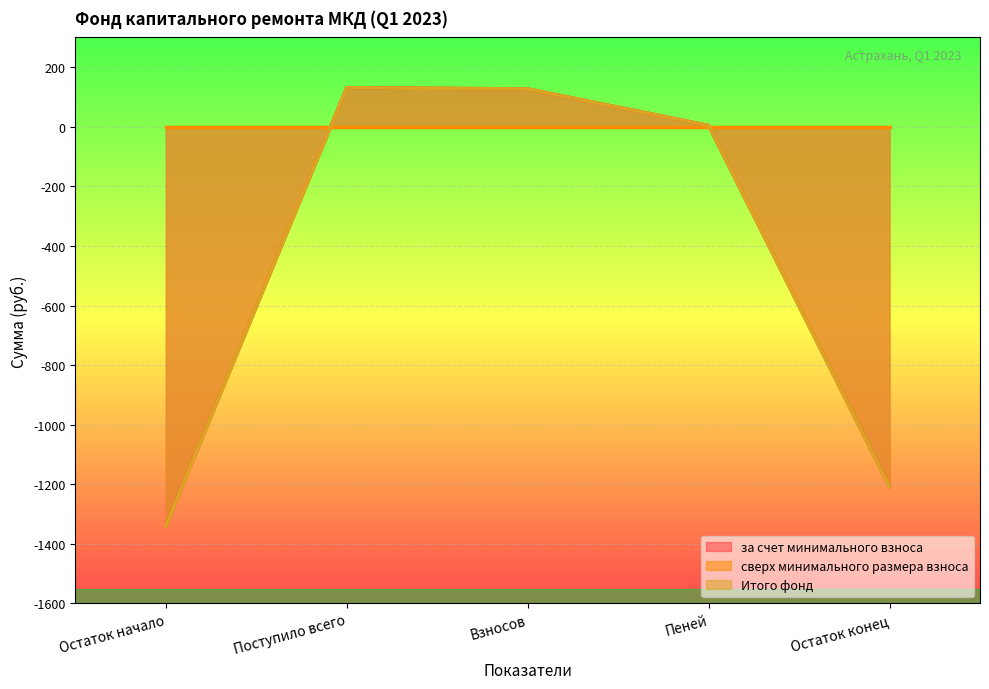

How many values in Итого фонд are below zero?

2